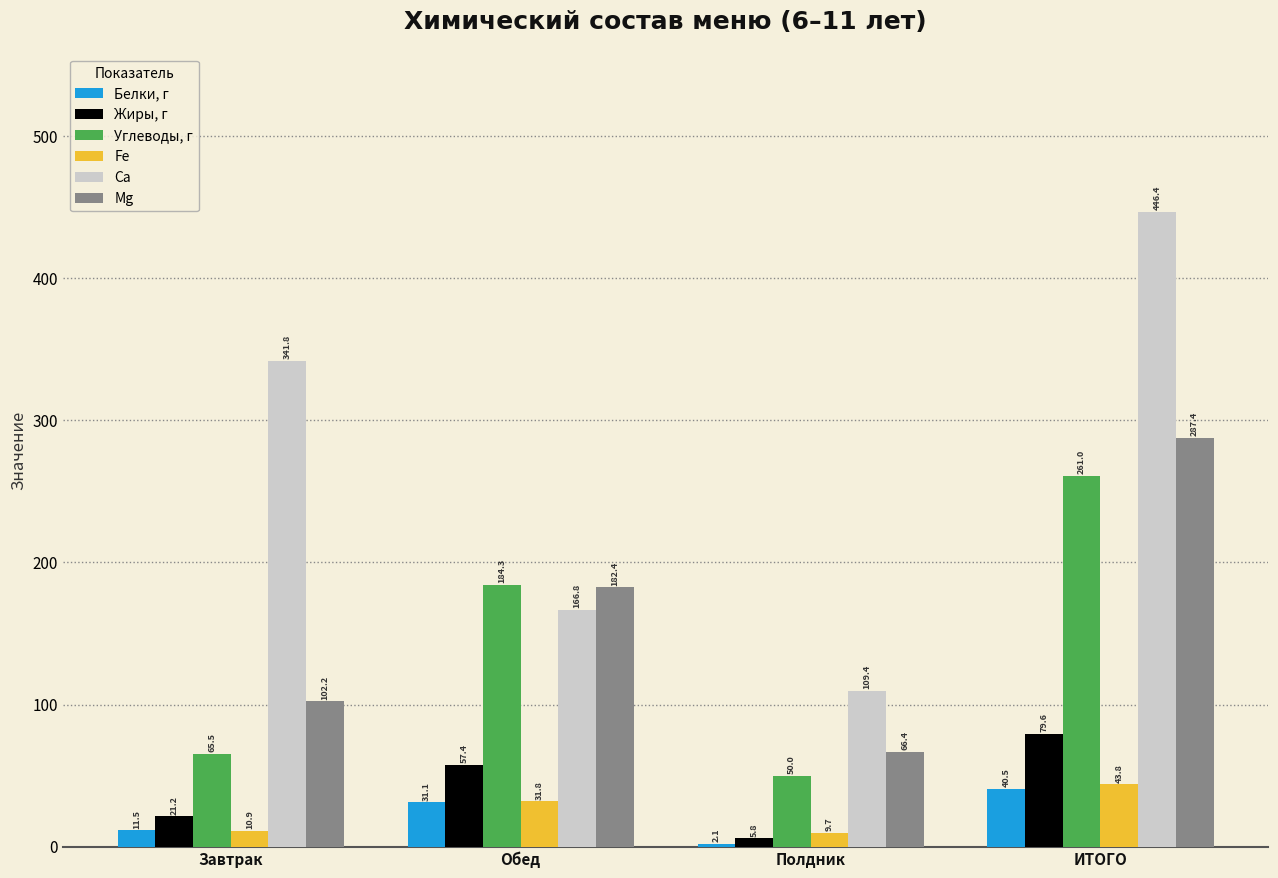

The value of Жиры, г at ИТОГО is 111.2. True or false?

False